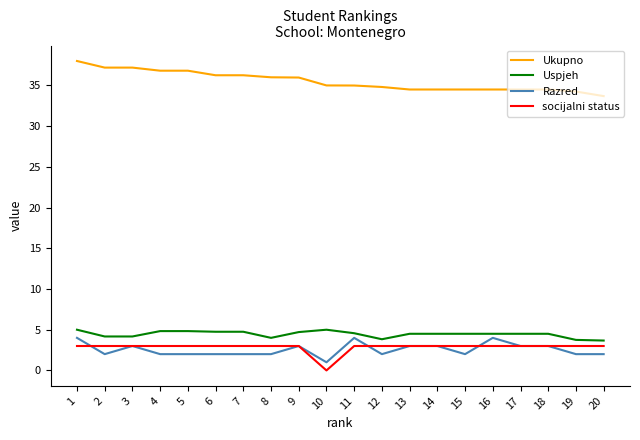

At which label does Razred reach its minimum?

10